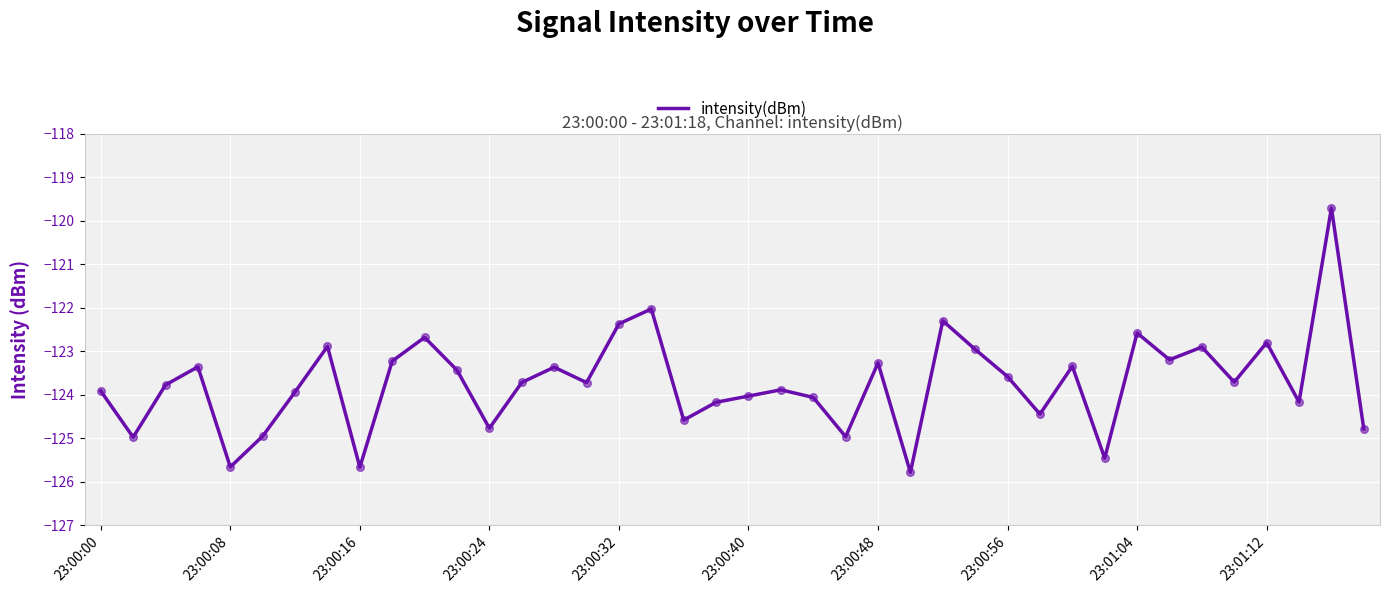

What is the difference between the maximum and minimum values?

6.1